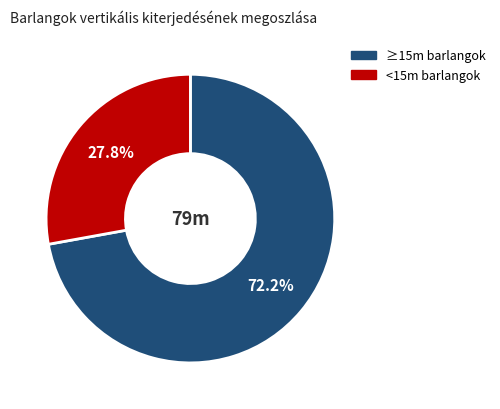

Does any single category account for the majority?

Yes